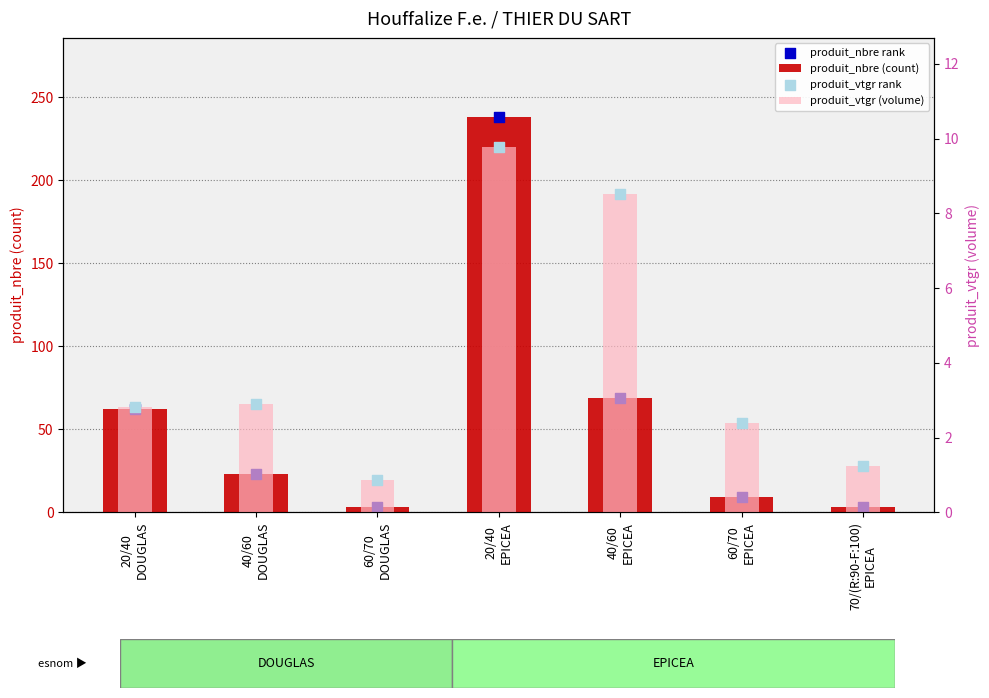

At how many categories does at least one series exceed 203?

1